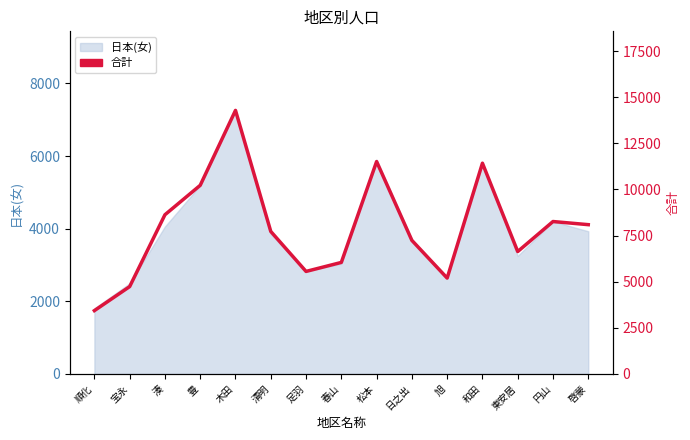

What is the sum of all values?

118982